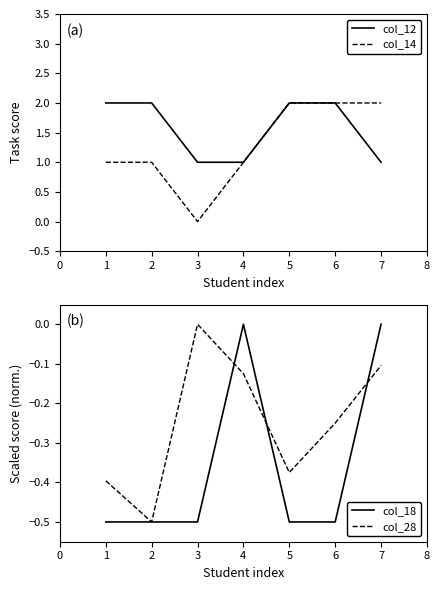

True or false: col_14 has a value of 2 at 6.

True